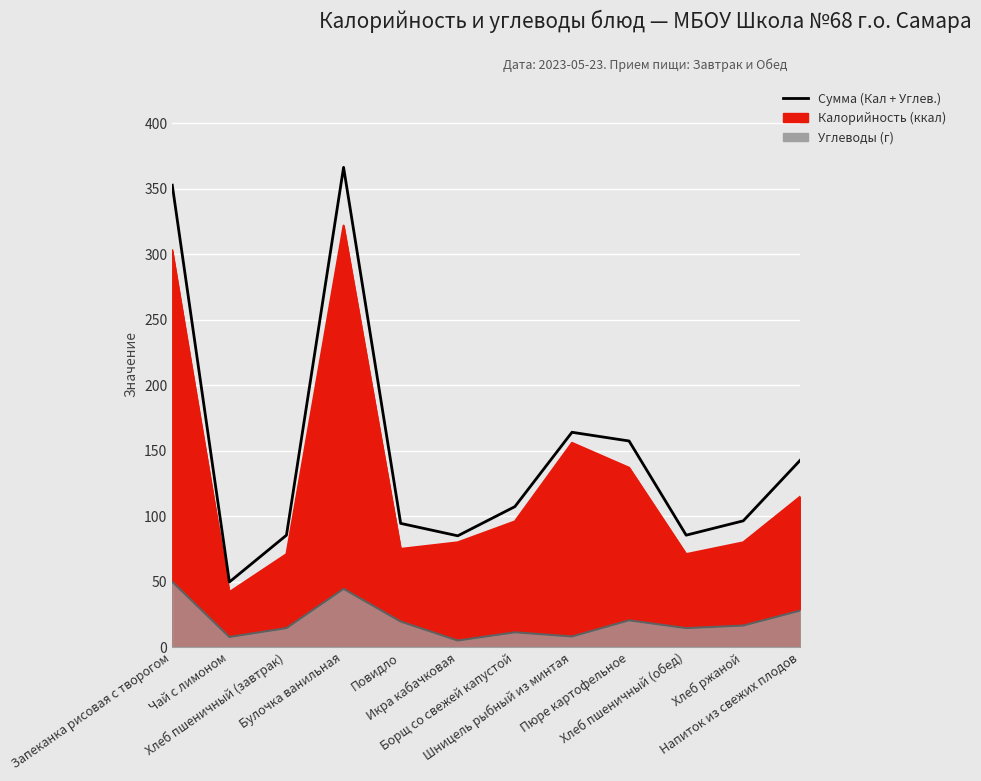

What is the smallest value displayed?

49.7